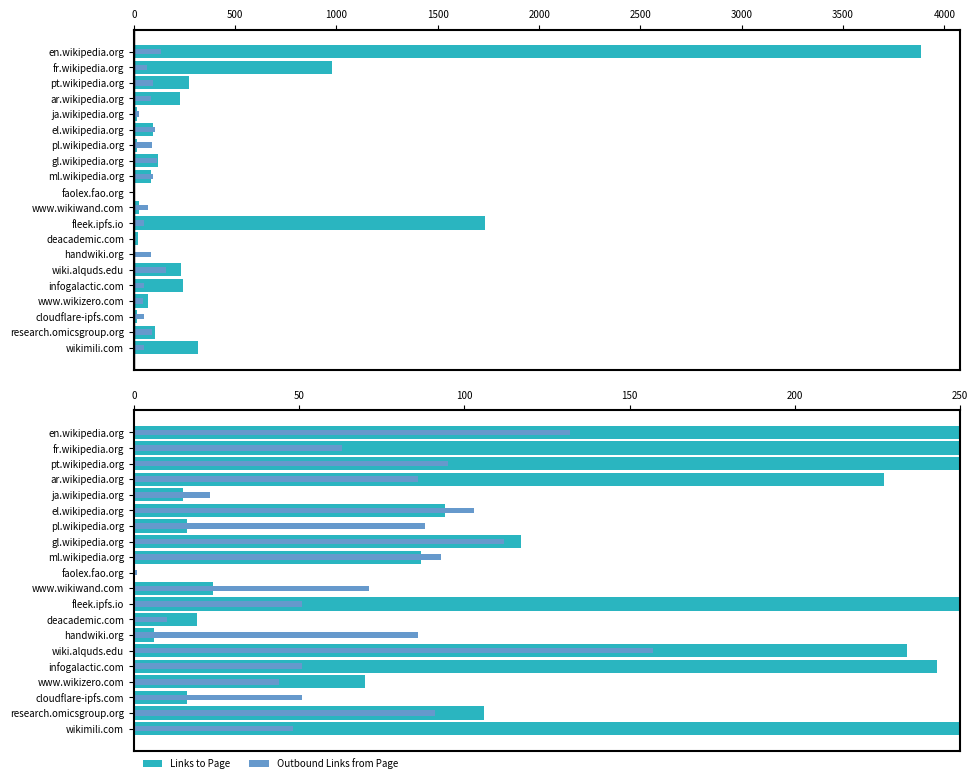

What is the difference between the second highest and second lowest values in the Links to Page series?

1729